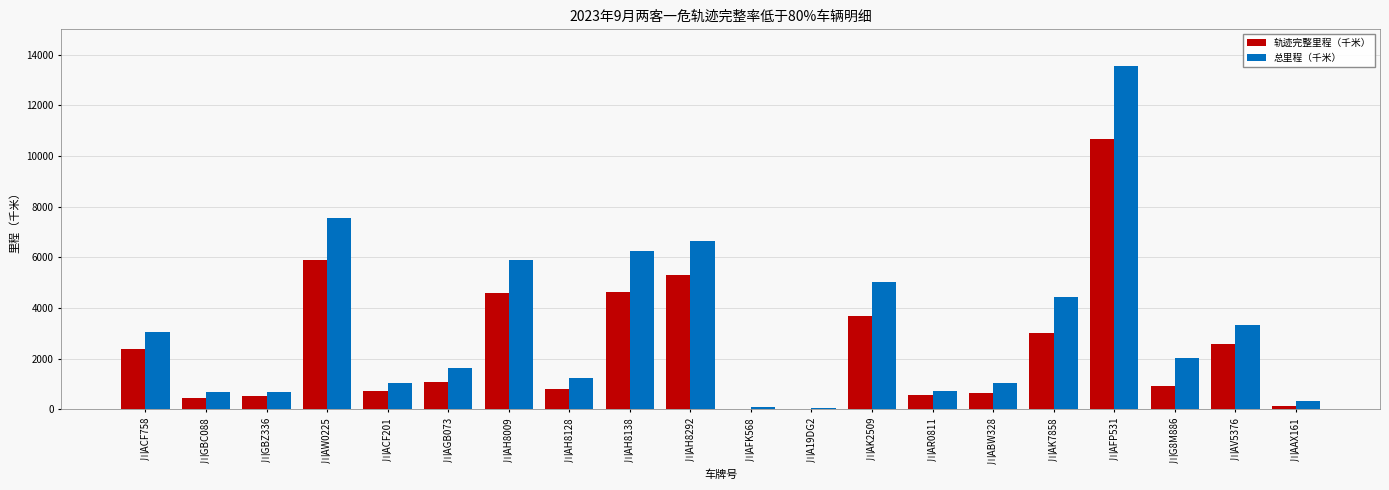

At which label is 总里程（千米） closest to 6806?

川AH8292